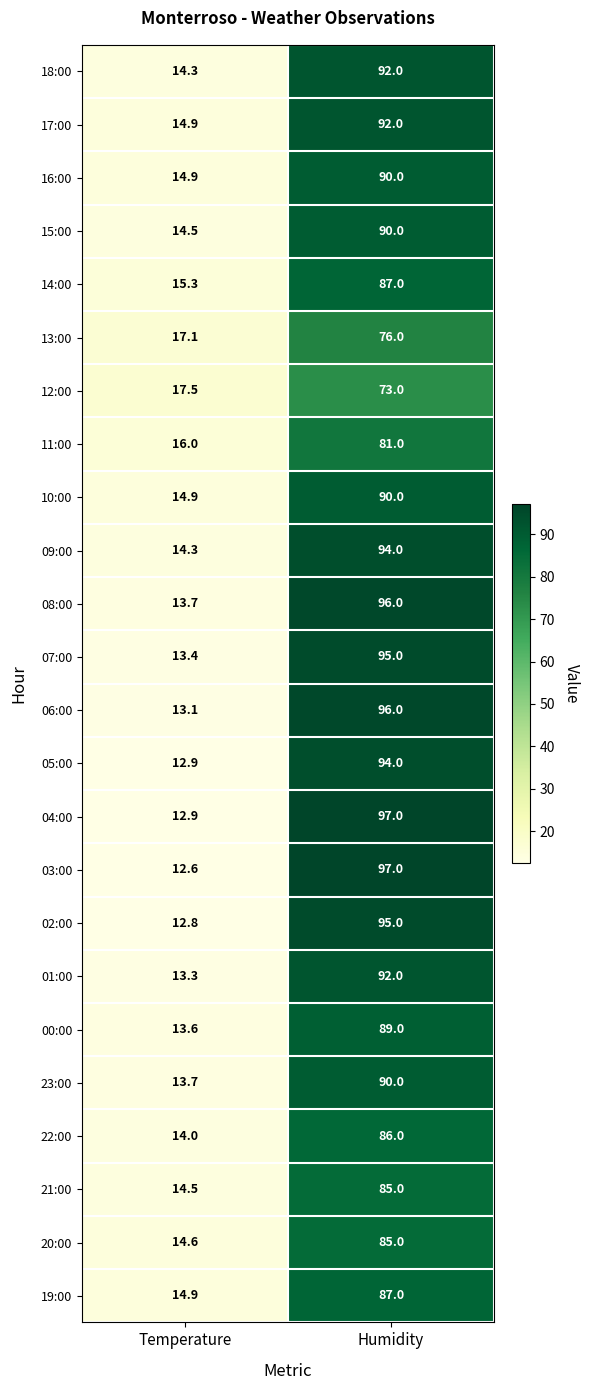

Which series has the largest range (max minus min)?

03:00